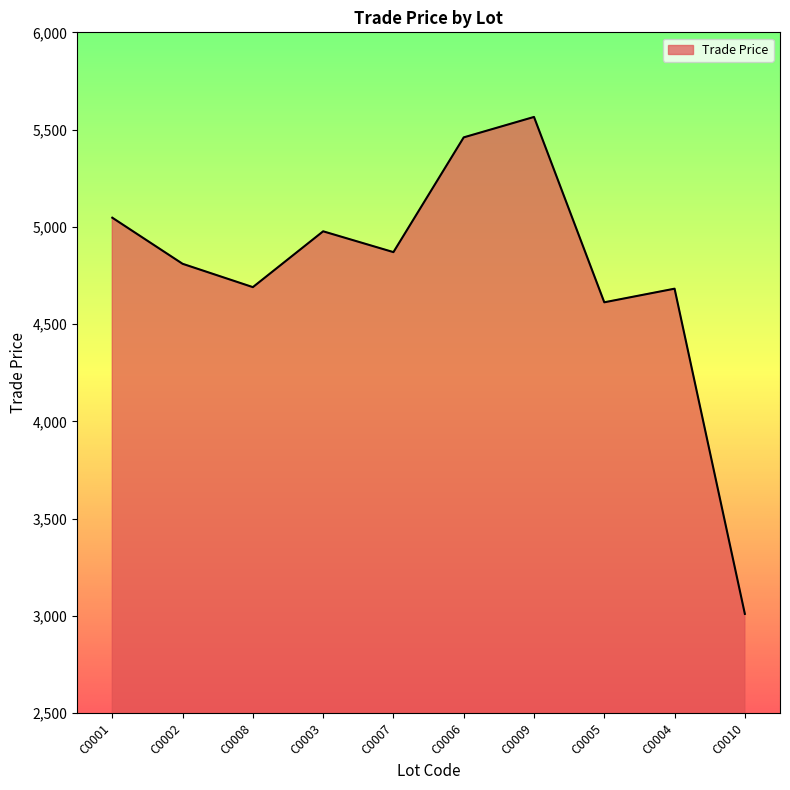

Is it true that the value at C0005 is 7315.0?

False